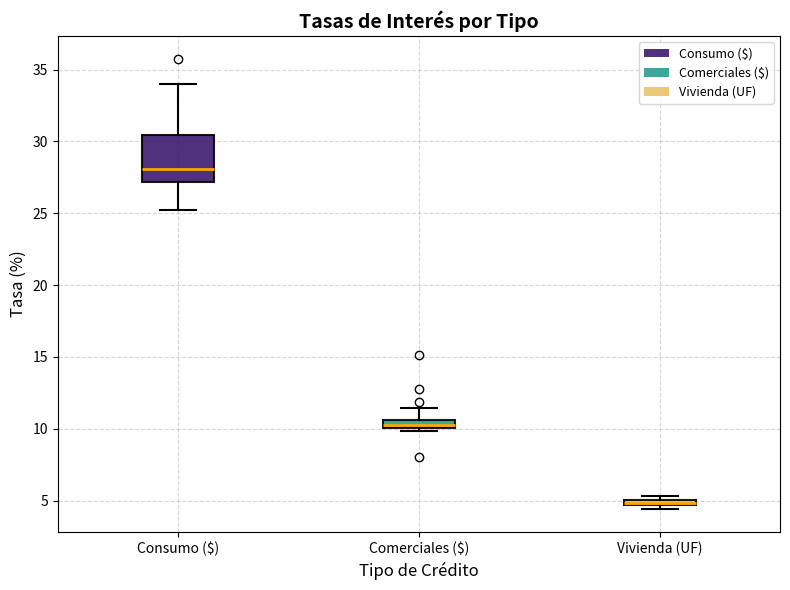

Comparing the boxes themselves (not the whiskers), which one is the tallest?

Consumo ($)